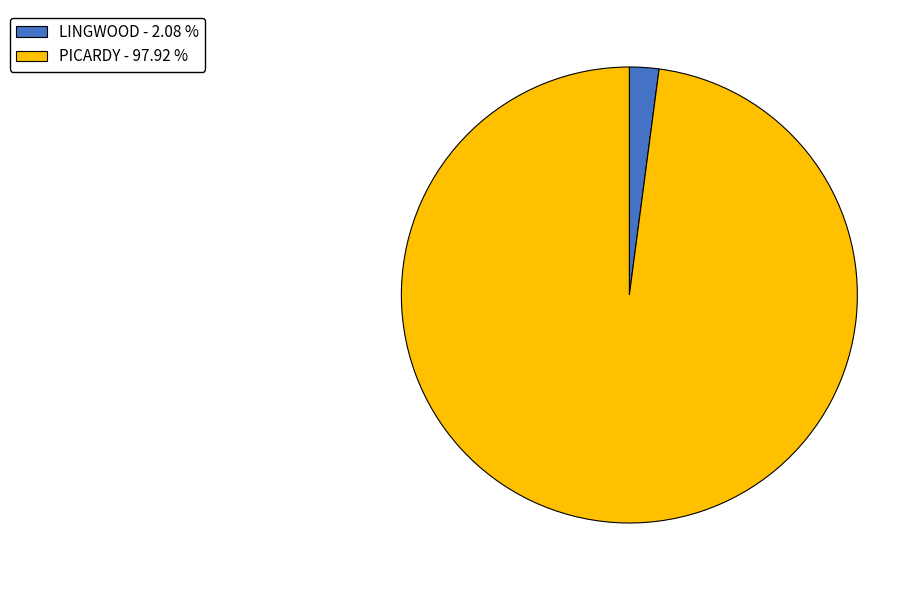

Rank the categories by value from highest to lowest.

PICARDY, LINGWOOD